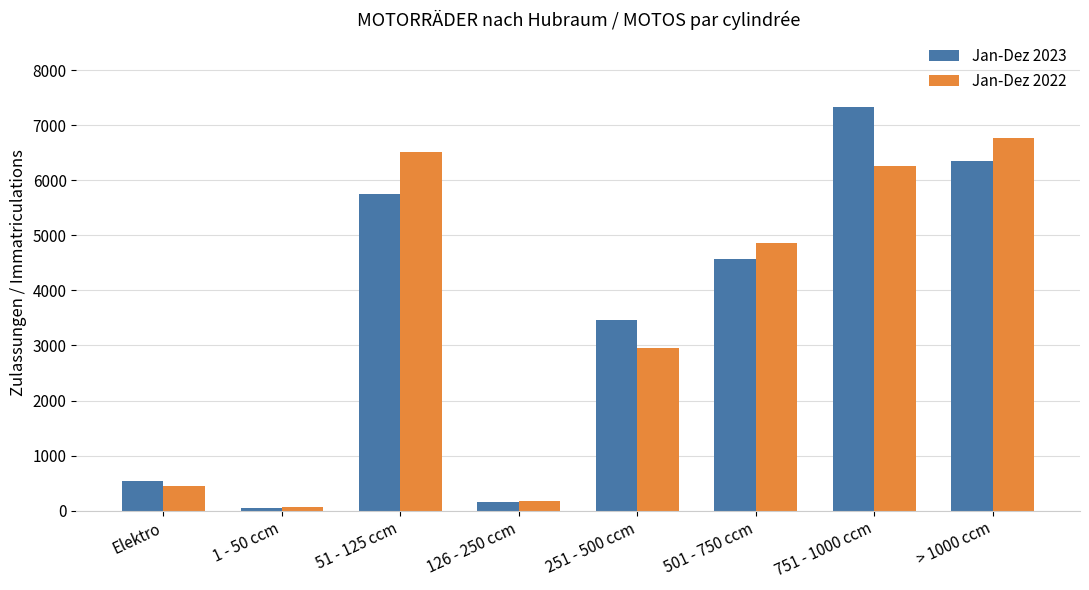

Rank the series by their maximum value, from highest to lowest.

Jan-Dez 2023, Jan-Dez 2022